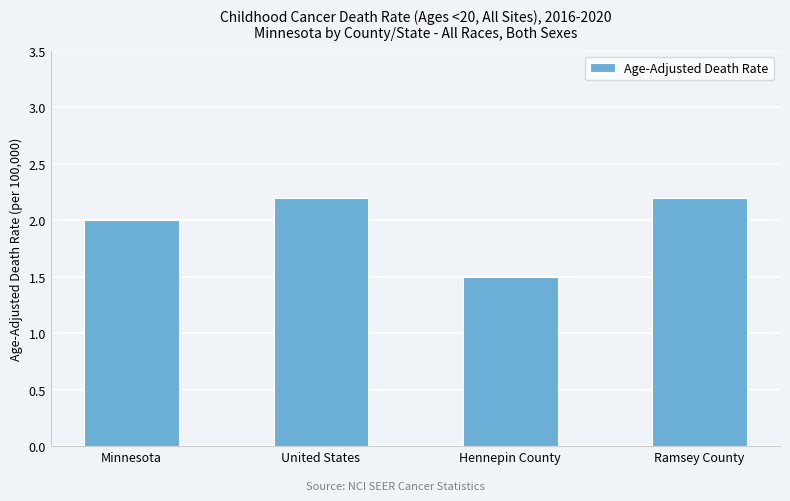

What is the smallest value displayed?

1.5